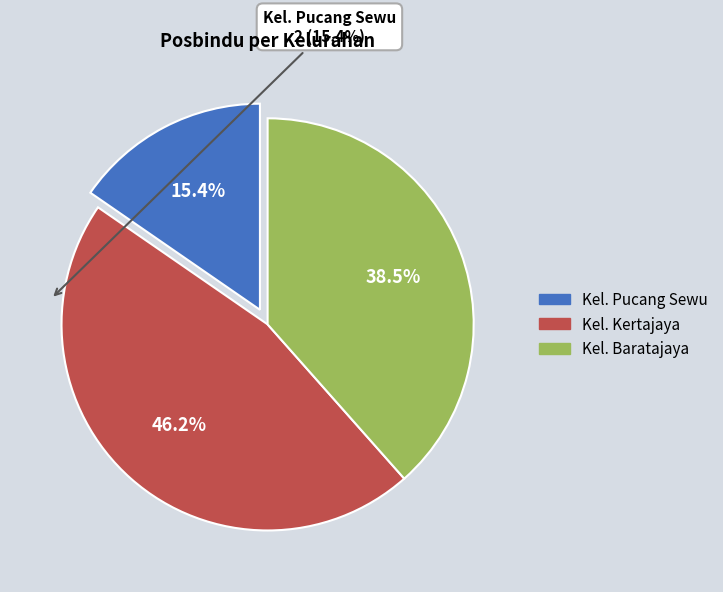

The Kel. Kertajaya slice represents 46% of the pie. True or false?

True